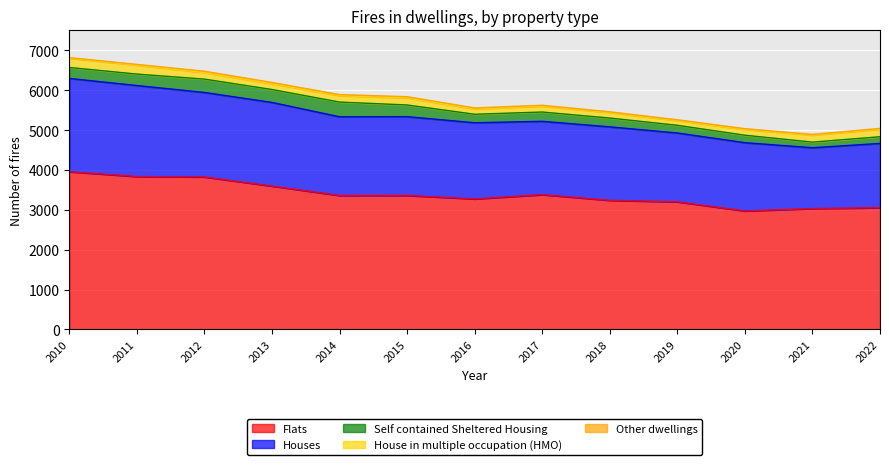

Where is the first local maximum for House in multiple occupation (HMO)?

2015